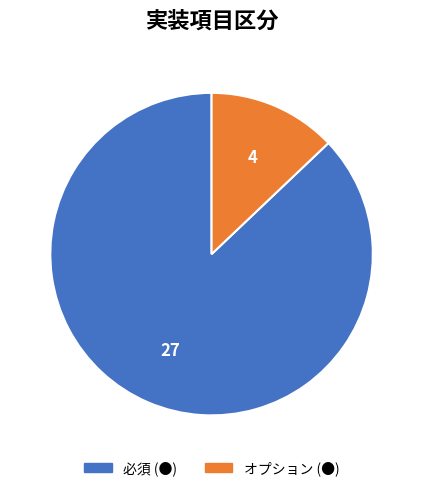

Is it true that 必須 (●) is 87% of the pie?

True